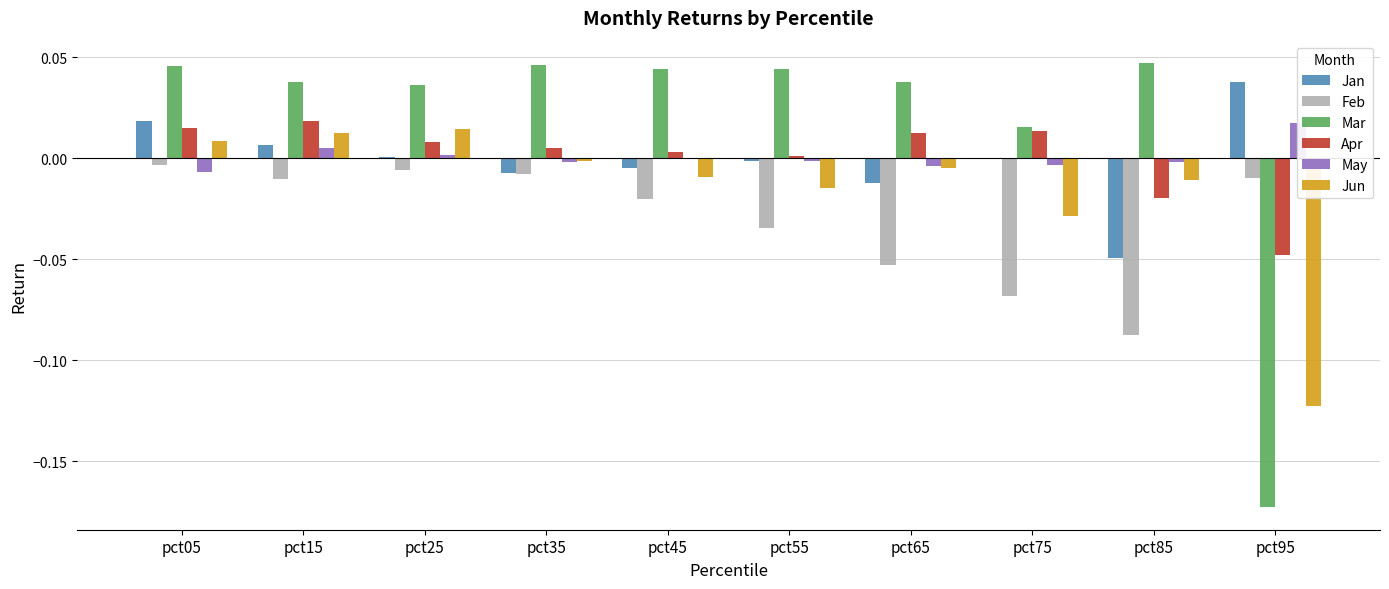

At which category is the sum across all series the highest?

pct05